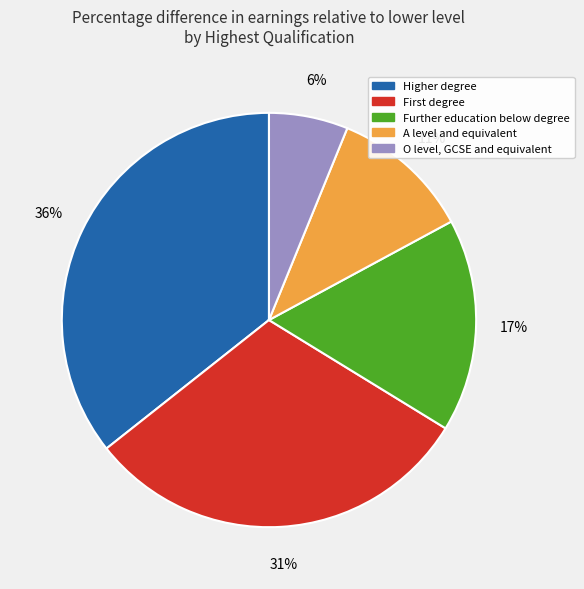

Rank the categories by value from highest to lowest.

Higher degree, First degree, Further education below degree, A level and equivalent, O level, GCSE and equivalent